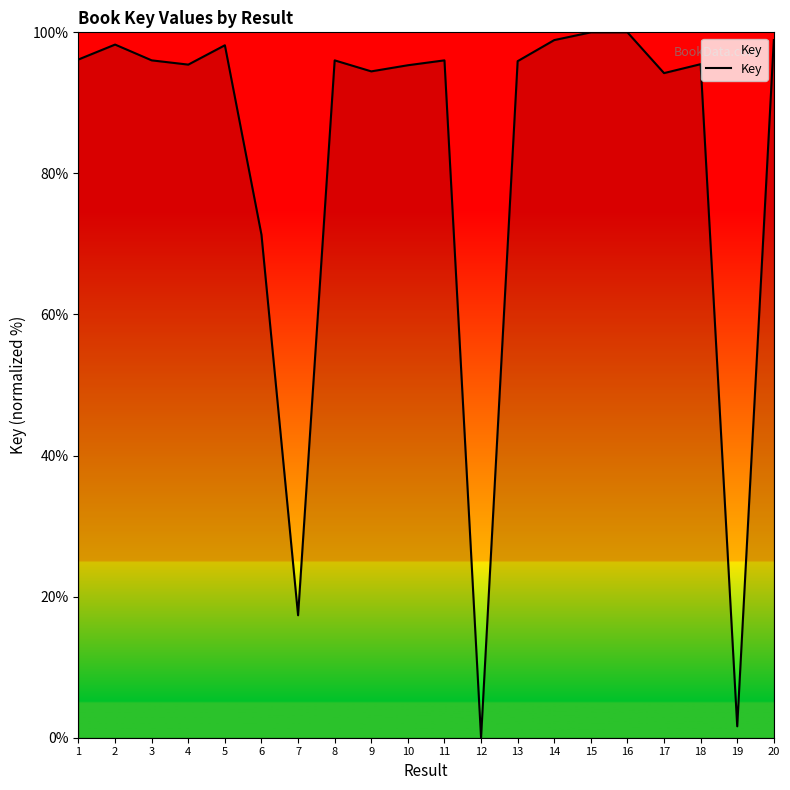

What is the difference between the maximum and minimum values?

100.0